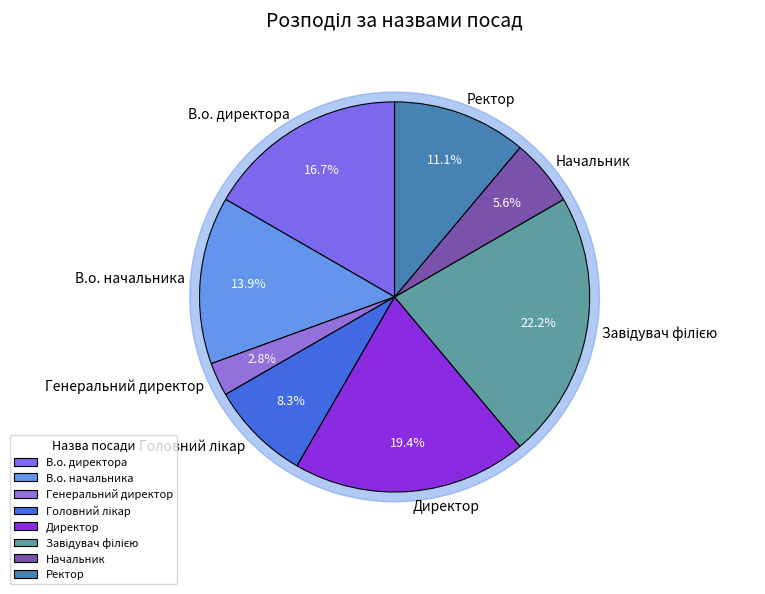

To the nearest percent, what is the average slice percentage?

12%